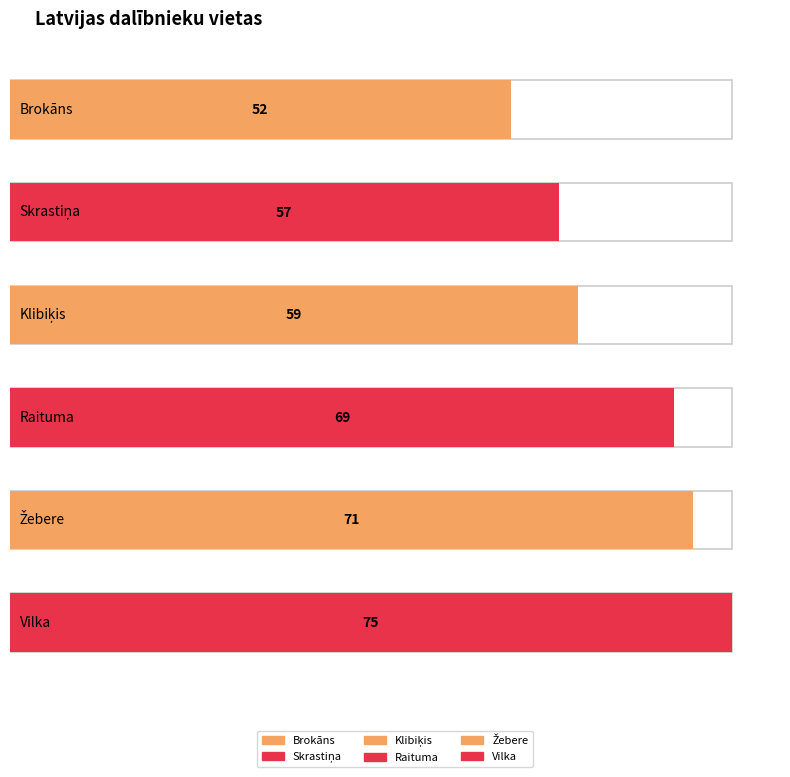

What is the minimum value shown in the chart?

52